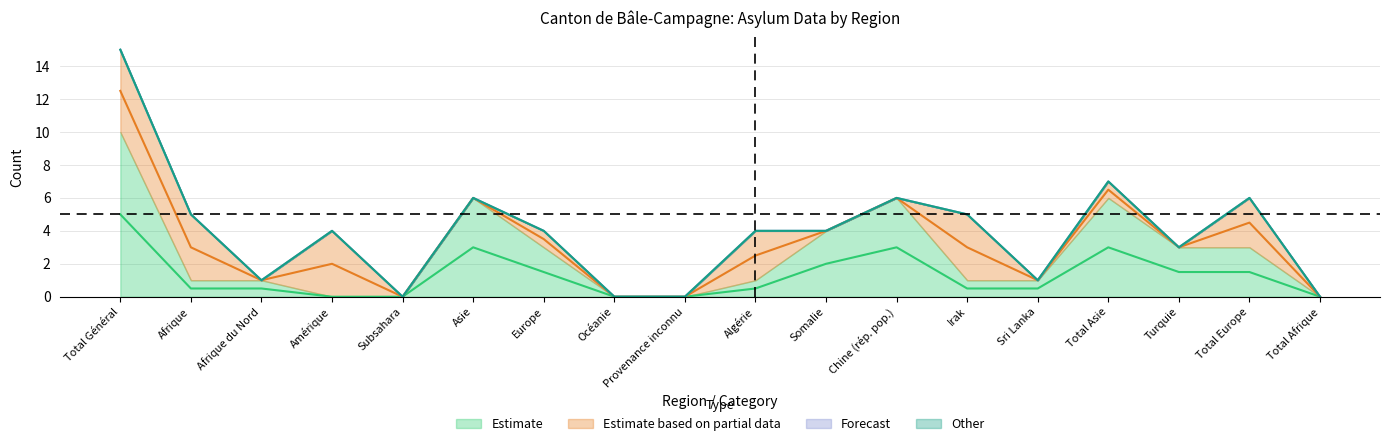

What is the label of the 13th point from the left?

Irak